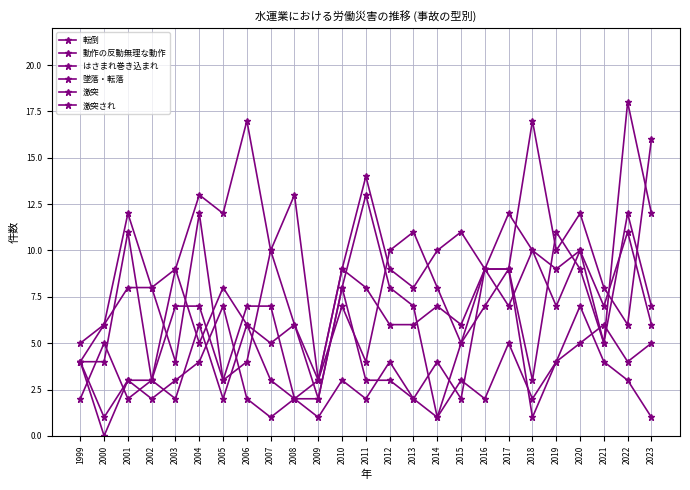

What are all the series names shown in the legend?

転倒, 動作の反動無理な動作, はさまれ巻き込まれ, 墜落・転落, 激突, 激突され